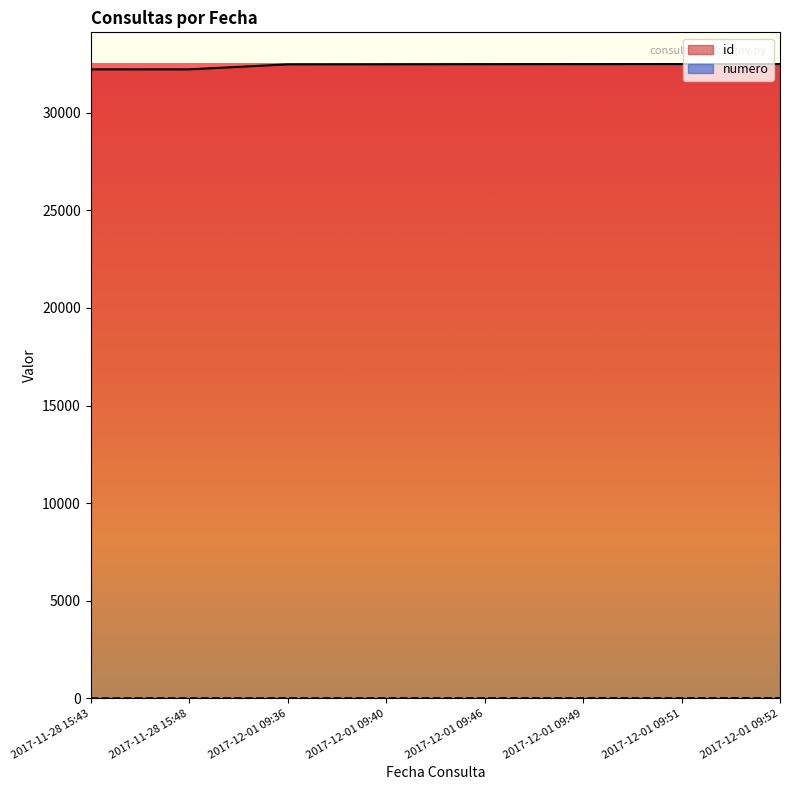

How many series are shown in this chart?

2